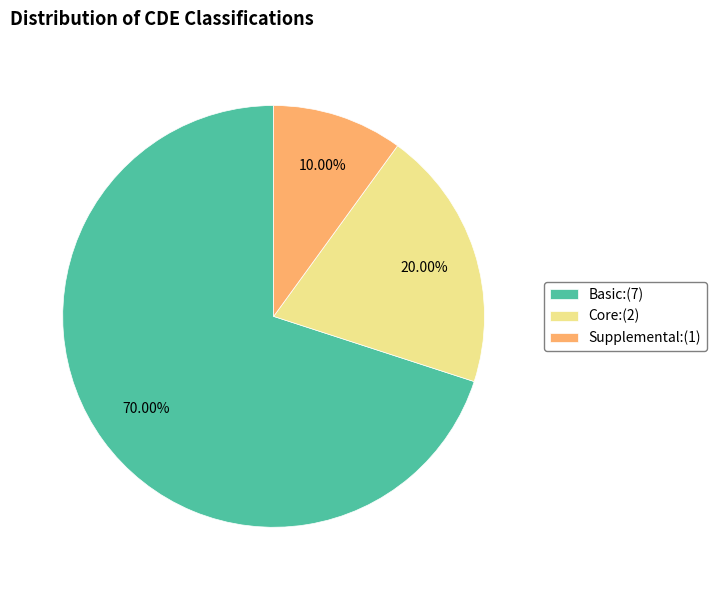

Count the number of slices in the pie.

3